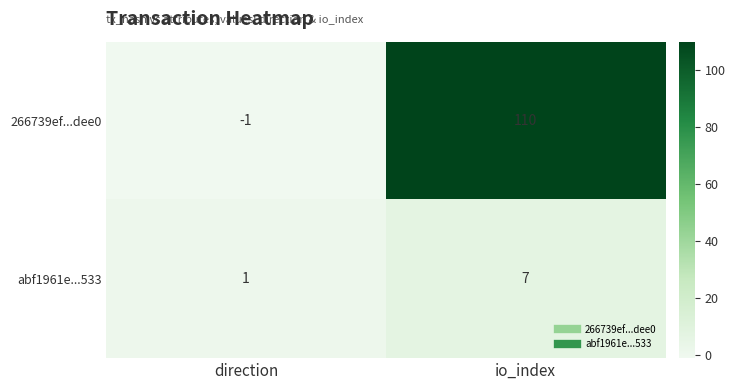

Which series has the largest range (max minus min)?

266739ef...dee0